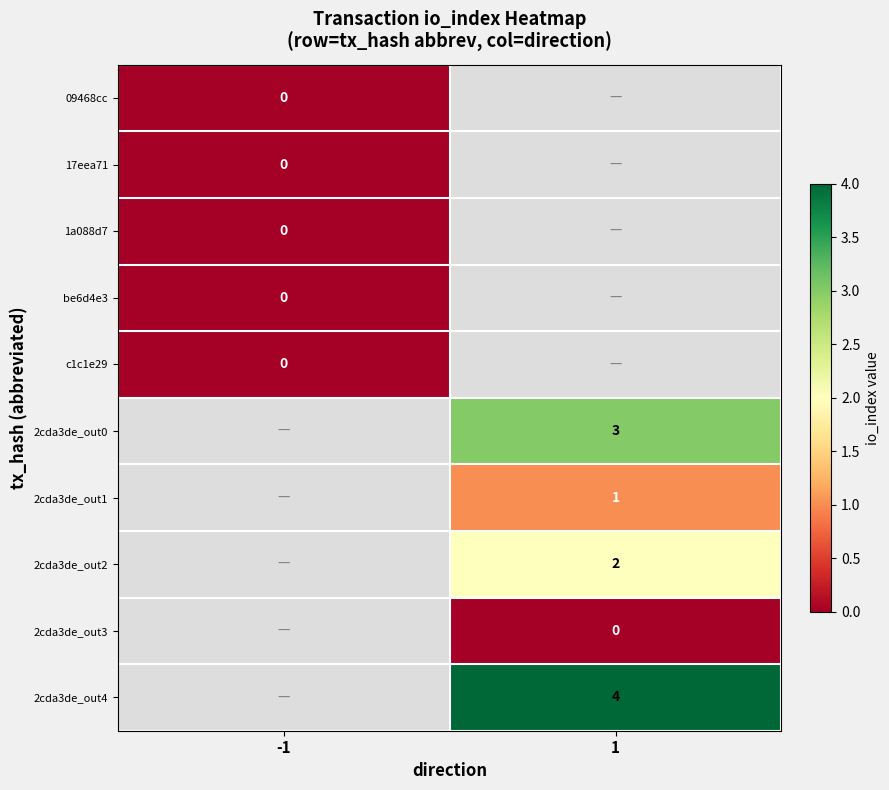

The value of 2cda3de_out4 at 1 is 7. True or false?

False